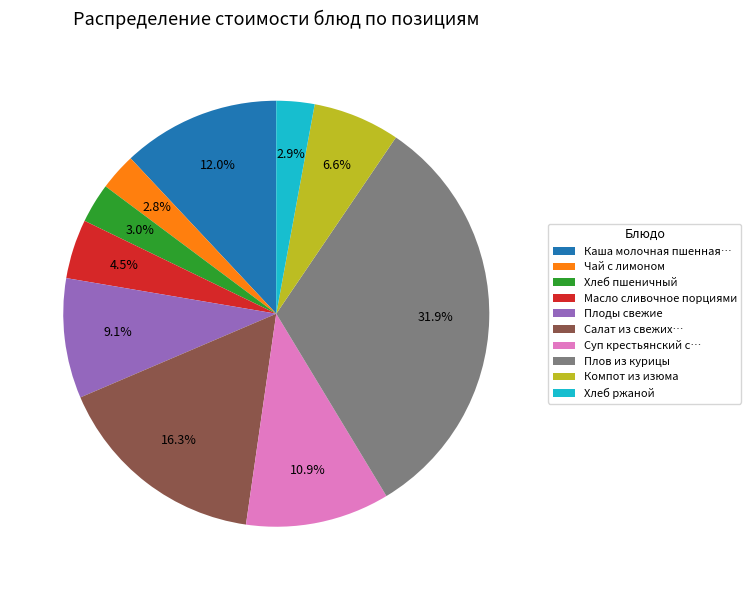

What percentage is NOT represented by Компот из изюма?

93.4%